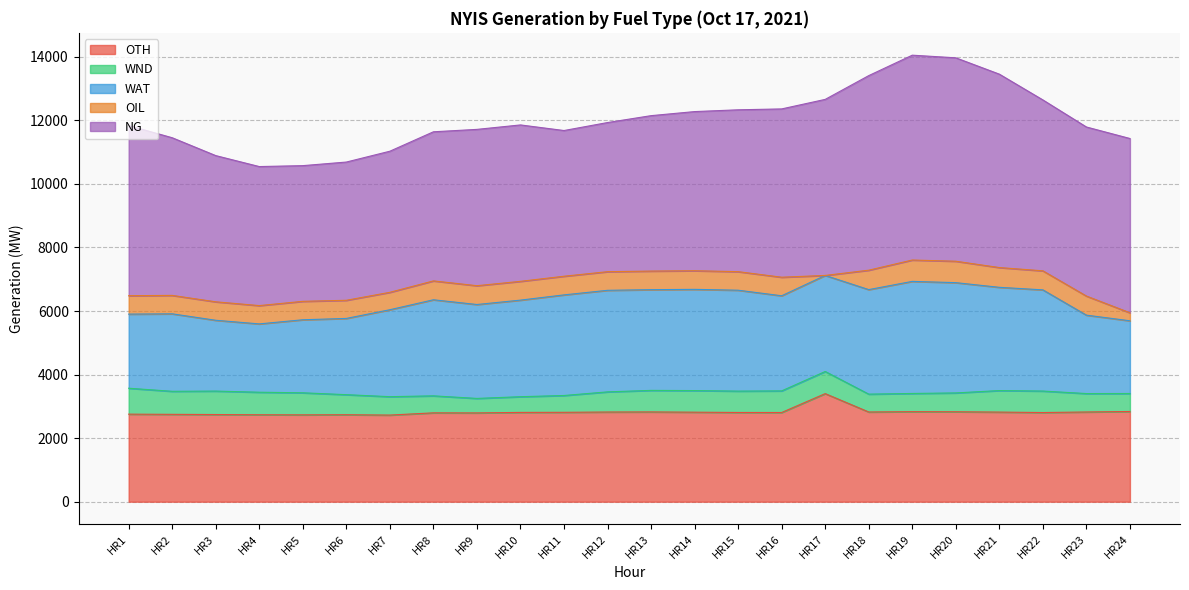

At which category does the chart reach its peak across all series?

HR19